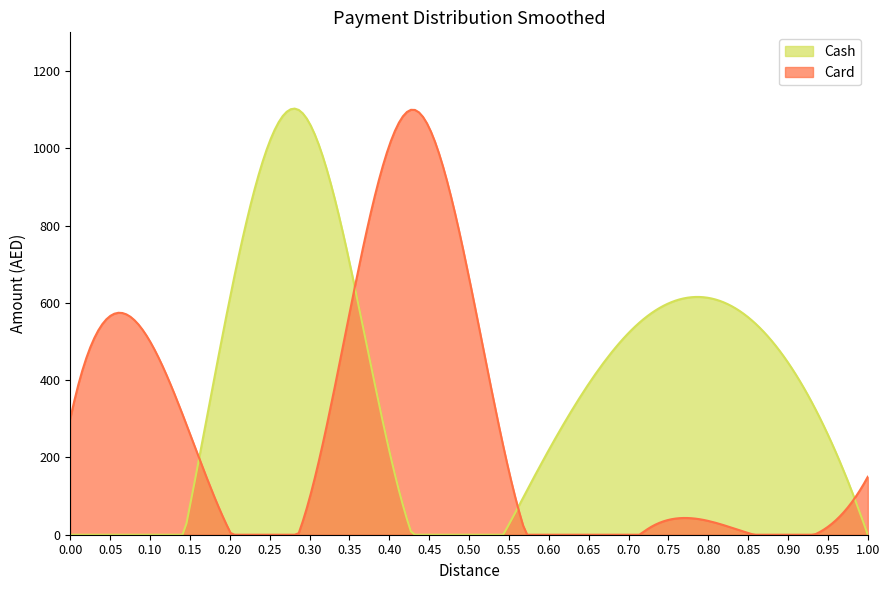

Does the chart have visible grid lines?

No